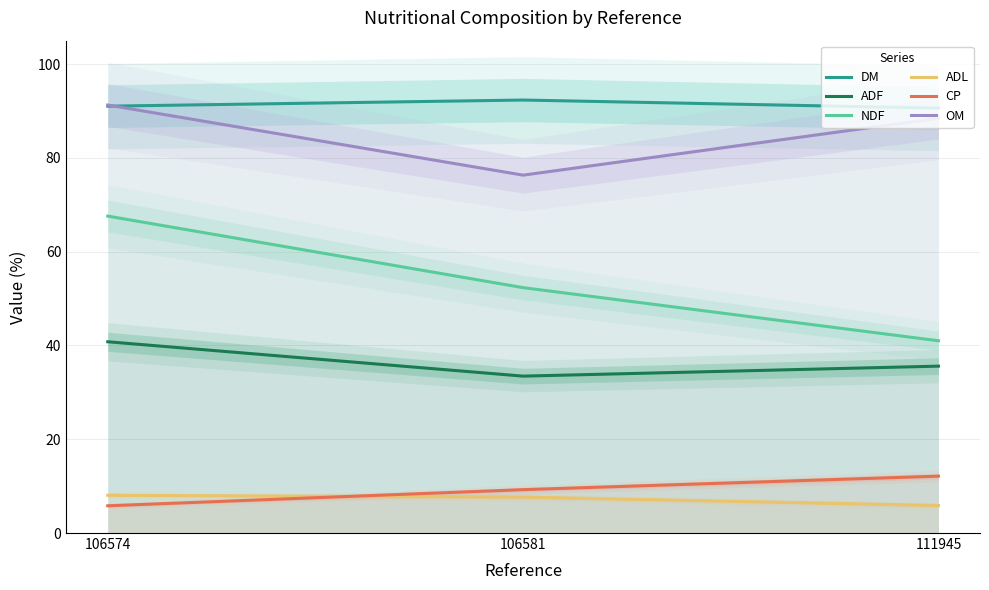

Where is NDF nearest to the value 54?

106581